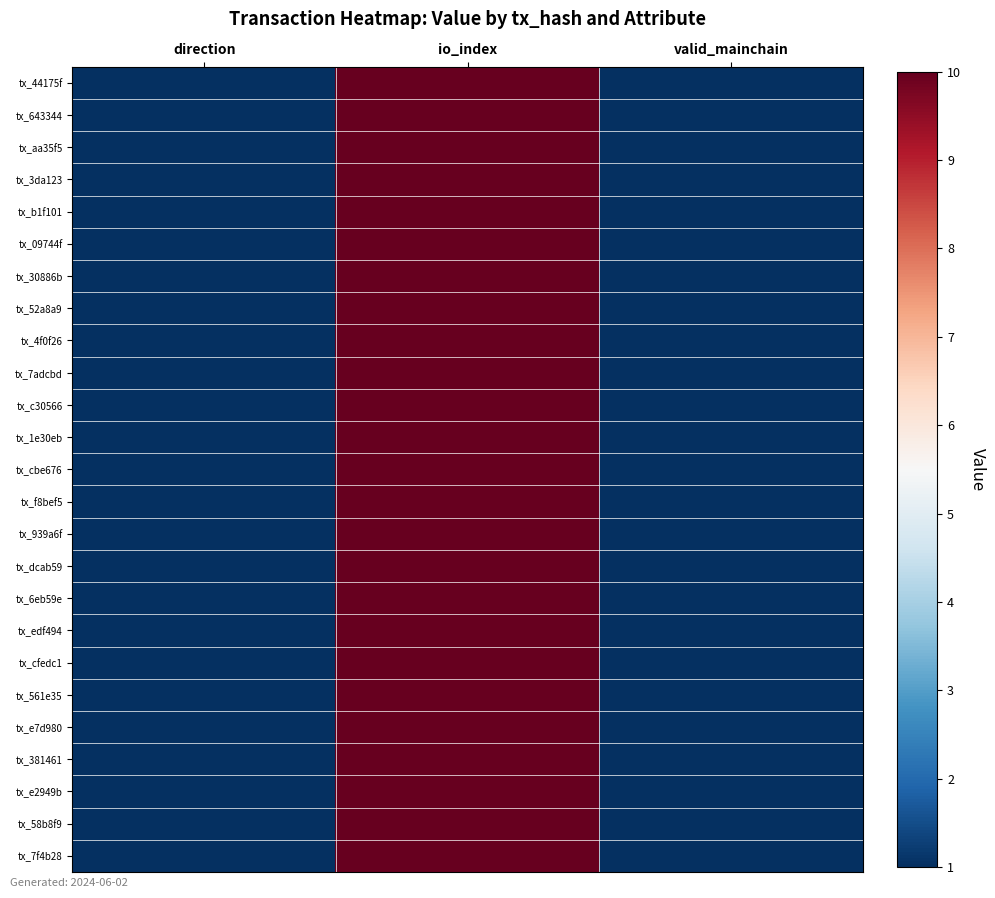

List the series in order of their peak value, highest first.

tx_44175f, tx_643344, tx_aa35f5, tx_3da123, tx_b1f101, tx_09744f, tx_30886b, tx_52a8a9, tx_4f0f26, tx_7adcbd, tx_c30566, tx_1e30eb, tx_cbe676, tx_f8bef5, tx_939a6f, tx_dcab59, tx_6eb59e, tx_edf494, tx_cfedc1, tx_561e35, tx_e7d980, tx_381461, tx_e2949b, tx_58b8f9, tx_7f4b28